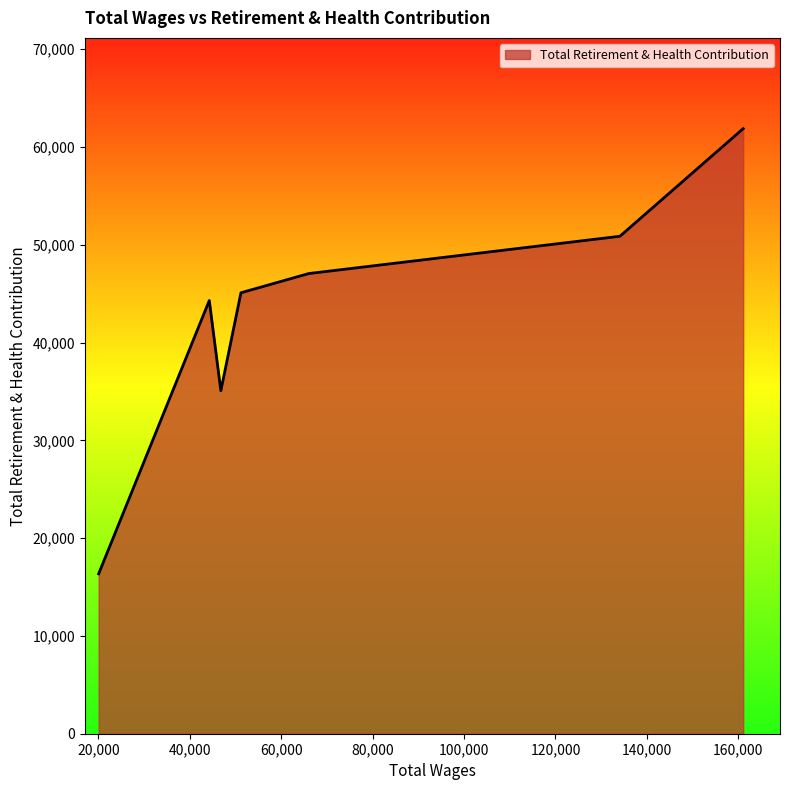

What is the sum of all values?

300665